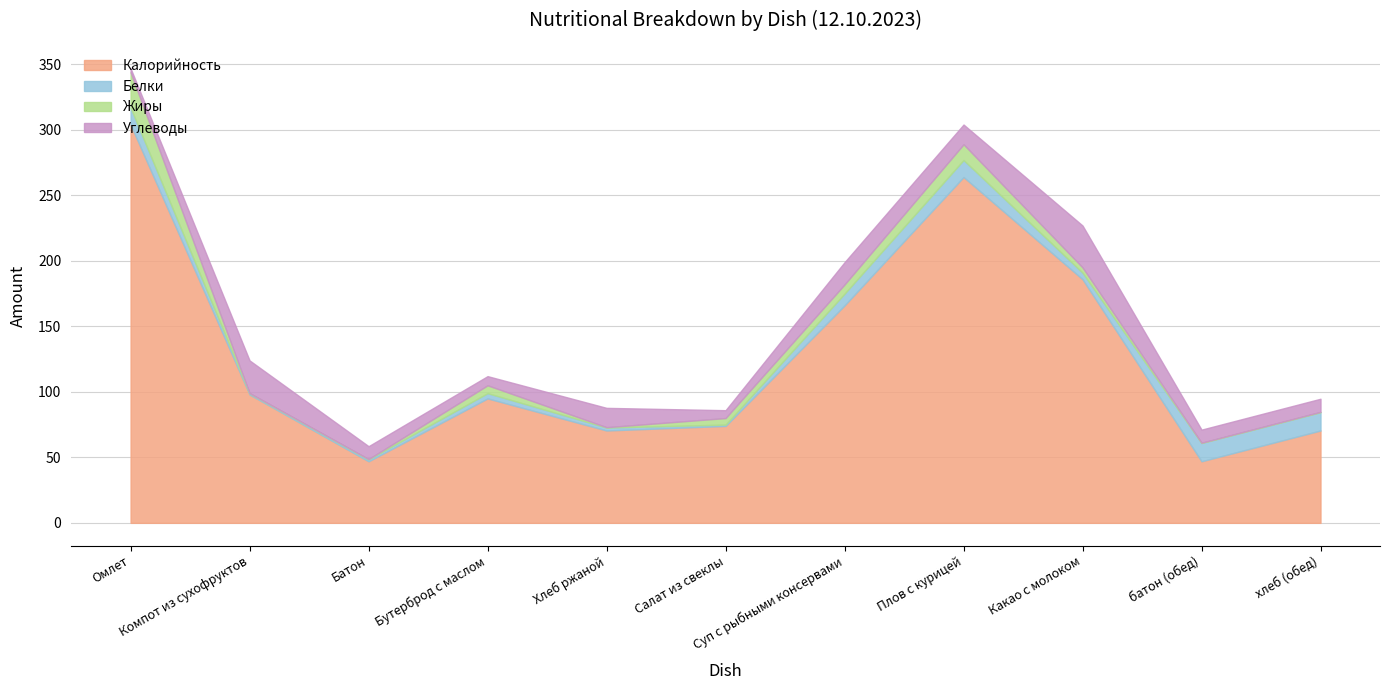

What is the difference between the Белки values at Хлеб ржаной and Плов с курицей?

10.7